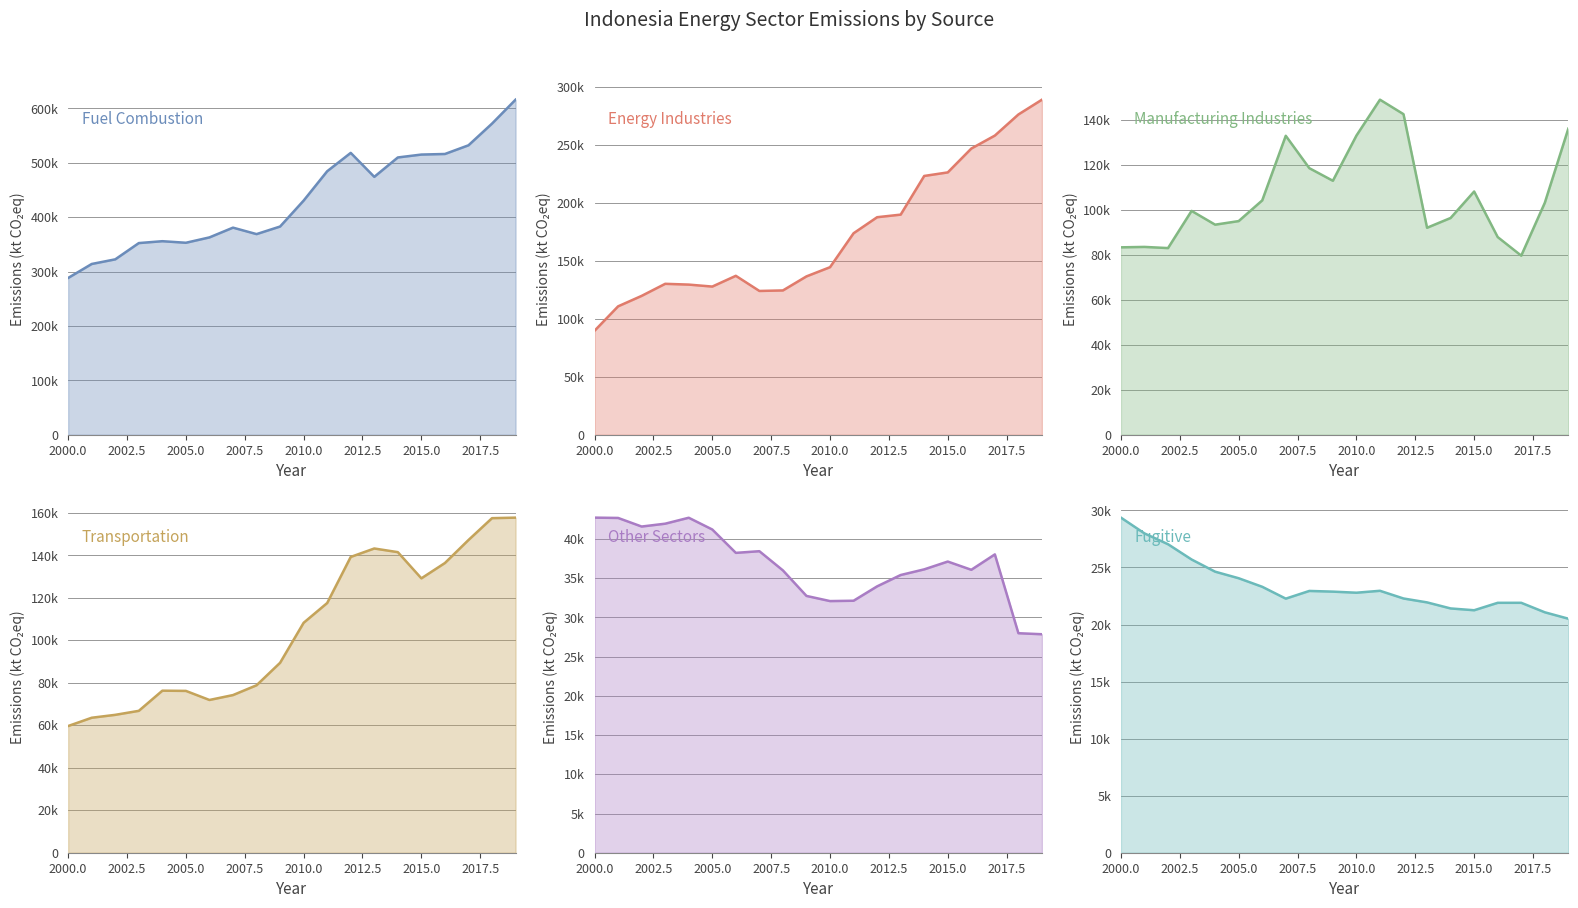

How many interior local peaks does the Manufacturing Industries series have?

5